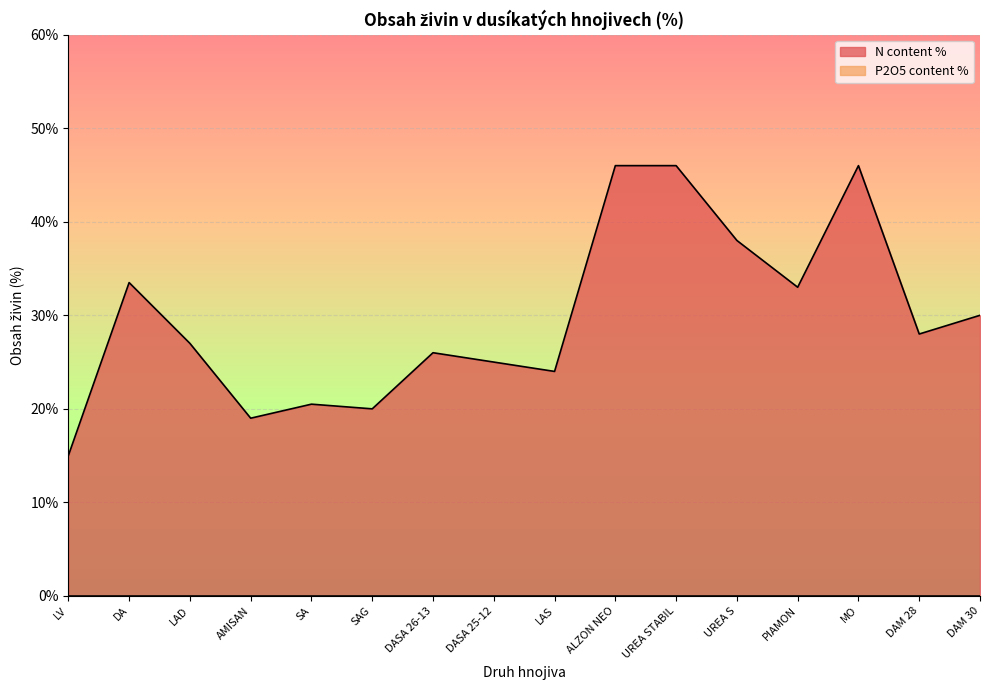

The chart shows a value of 77.3 at UREA STABIL. True or false?

False